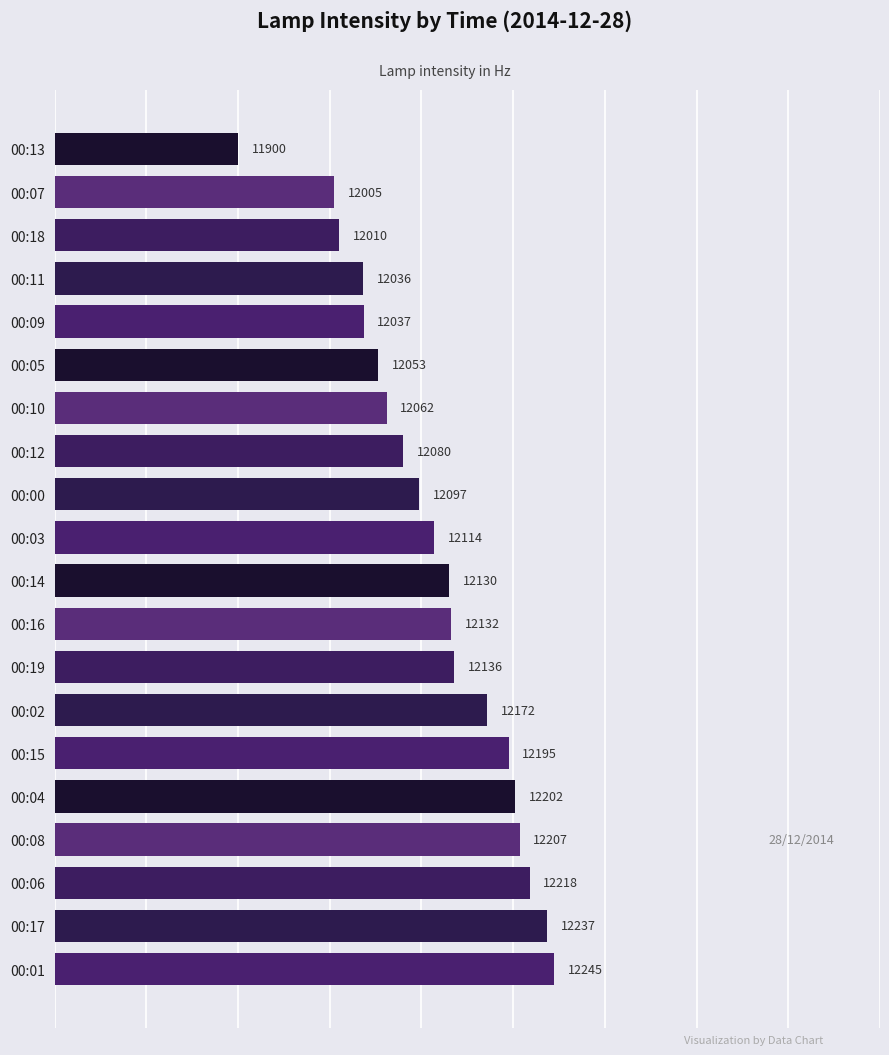

How many data points are less than 12130?

10